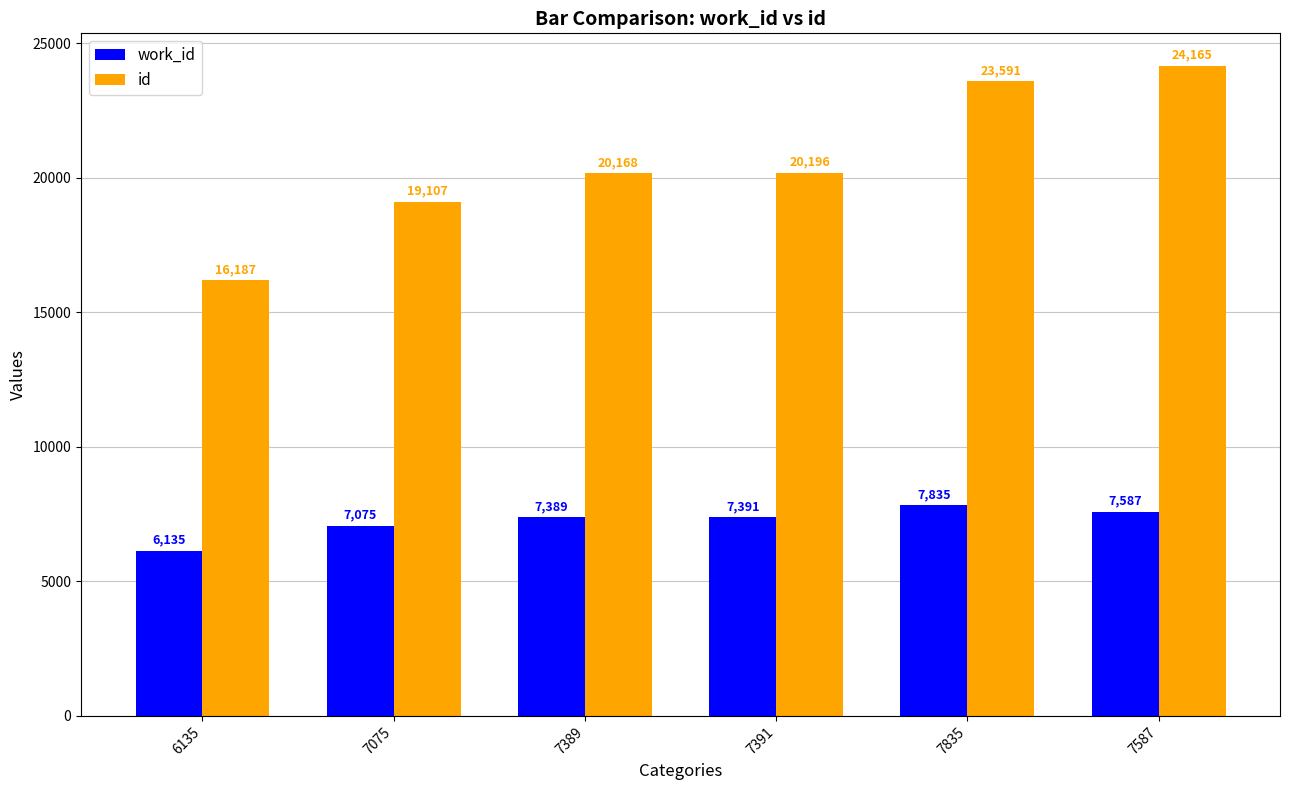

True or false: work_id has a value of 3194 at 7389.

False